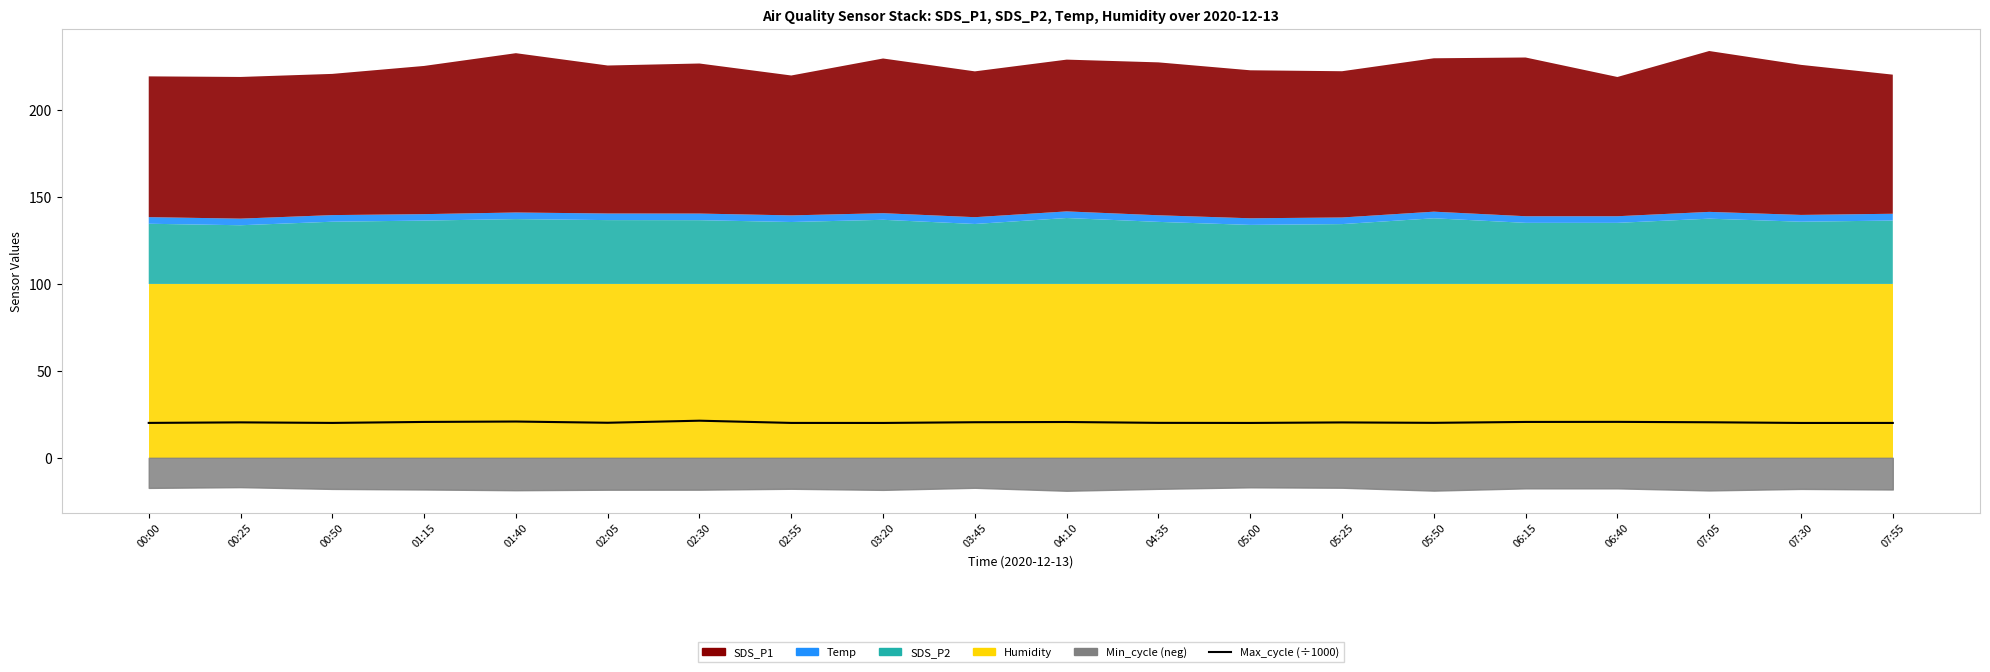

What position from the left is 03:45?

10